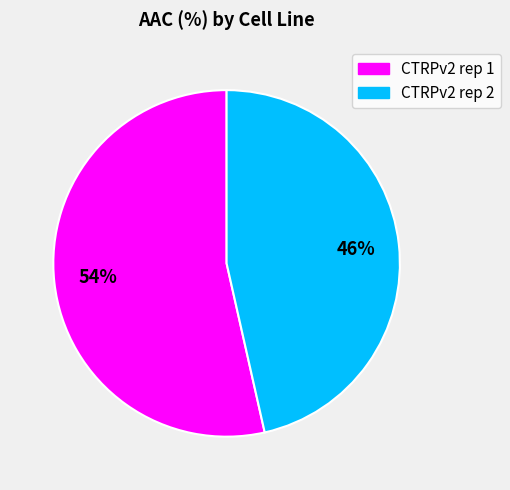

To the nearest percent, what portion does CTRPv2 rep 2 represent?

46%